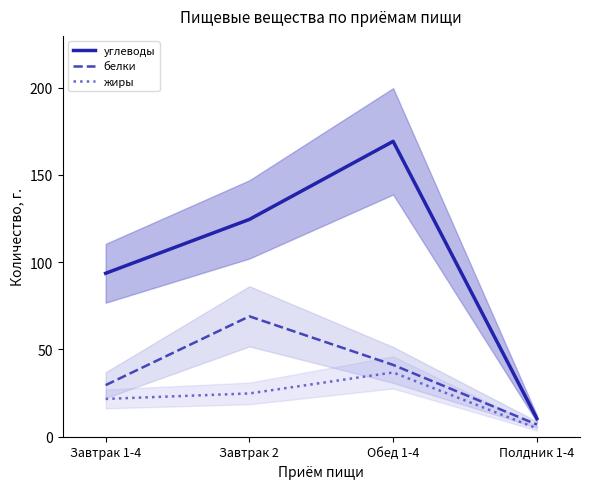

Is it true that жиры equals 24.8 at Завтрак 2?

True